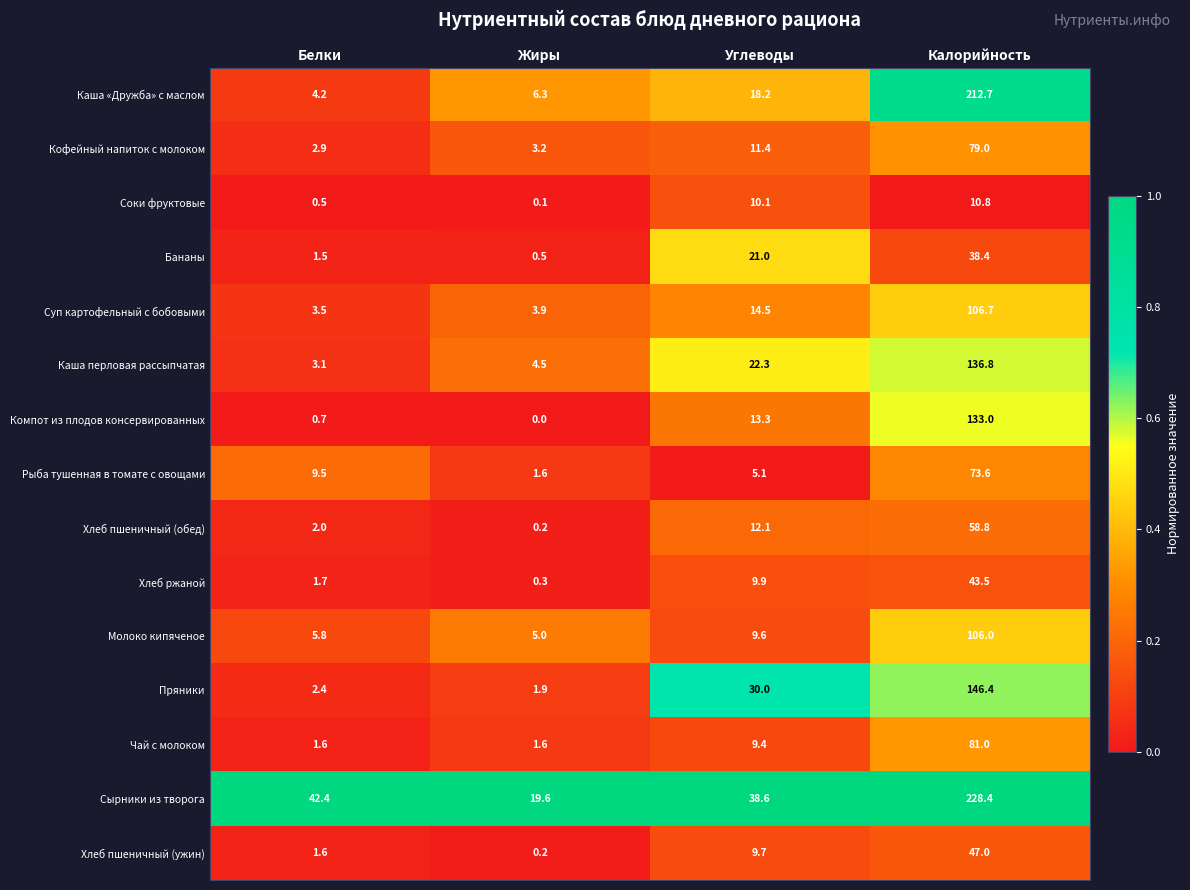

The value of Хлеб ржаной at Жиры is 0.3. True or false?

True